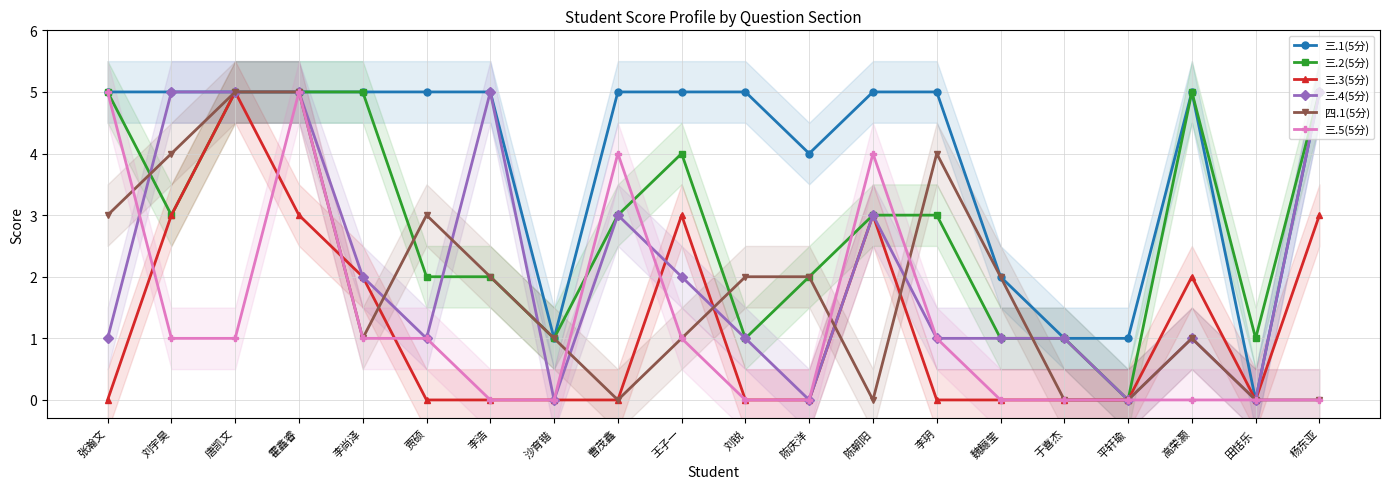

What position from the left is 唐凯文?

3